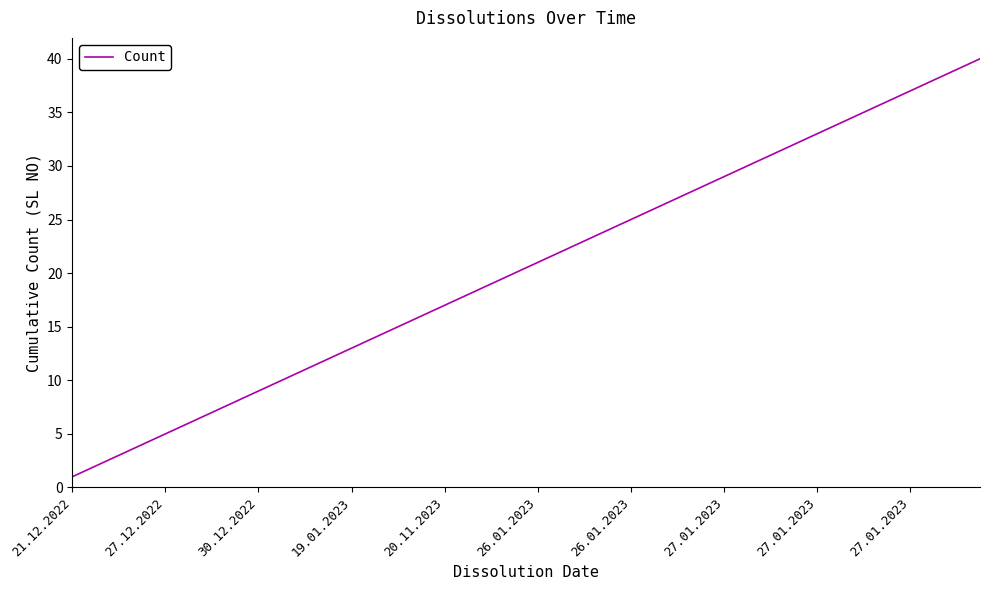

What is the minimum value shown in the chart?

1